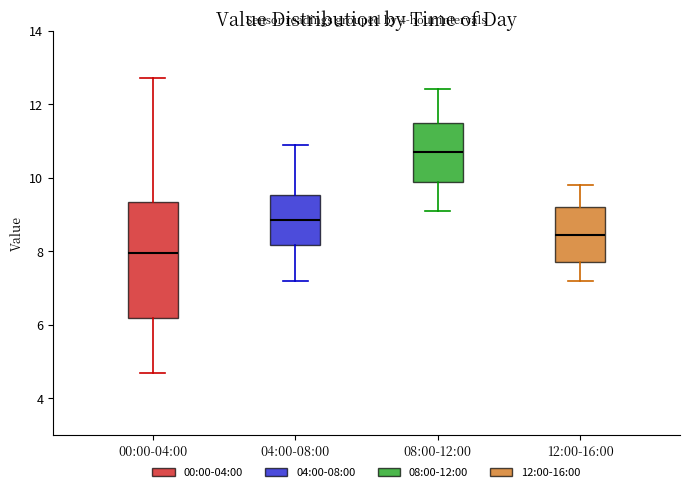

Where is the upper edge of the box for 00:00-04:00 on the y-axis? The values are not printed on the chart, so give them approximately, as read against the axis.

9.4